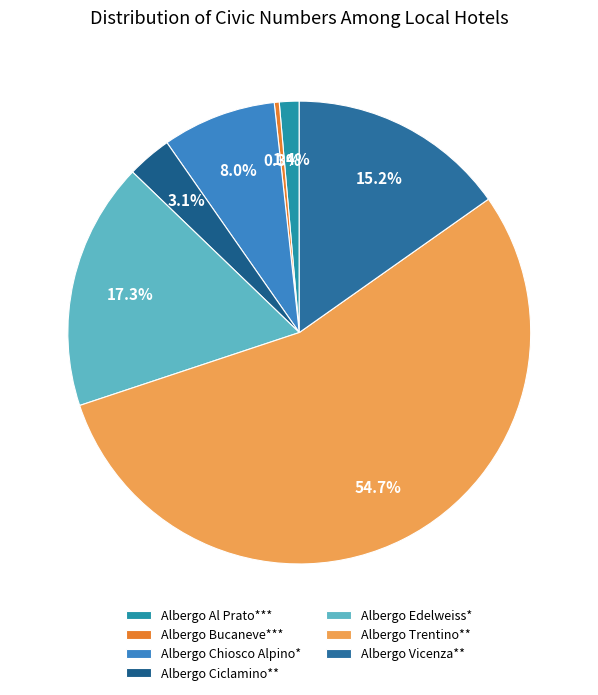

To the nearest percent, what percentage of the pie is Albergo Edelweiss*?

17%